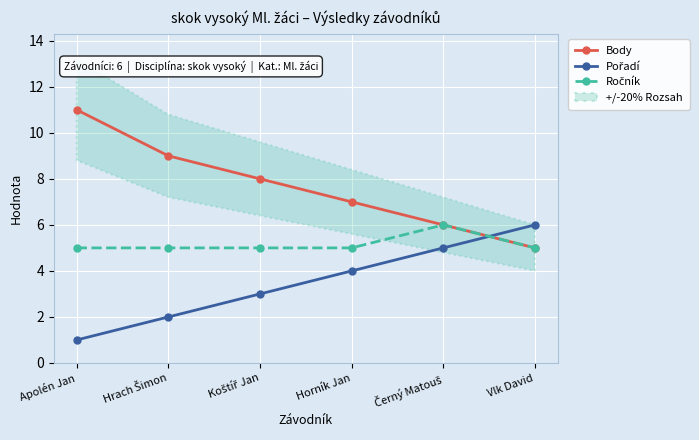

How many intersections are there between Pořadí and Body?

1